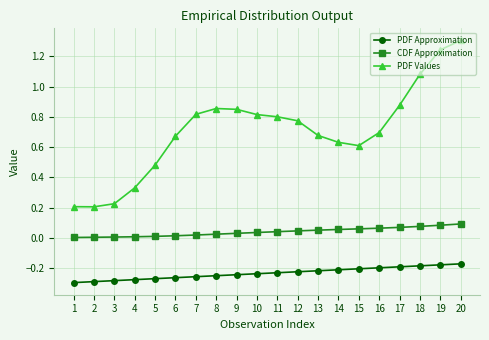

Which series has the largest range (max minus min)?

PDF Values